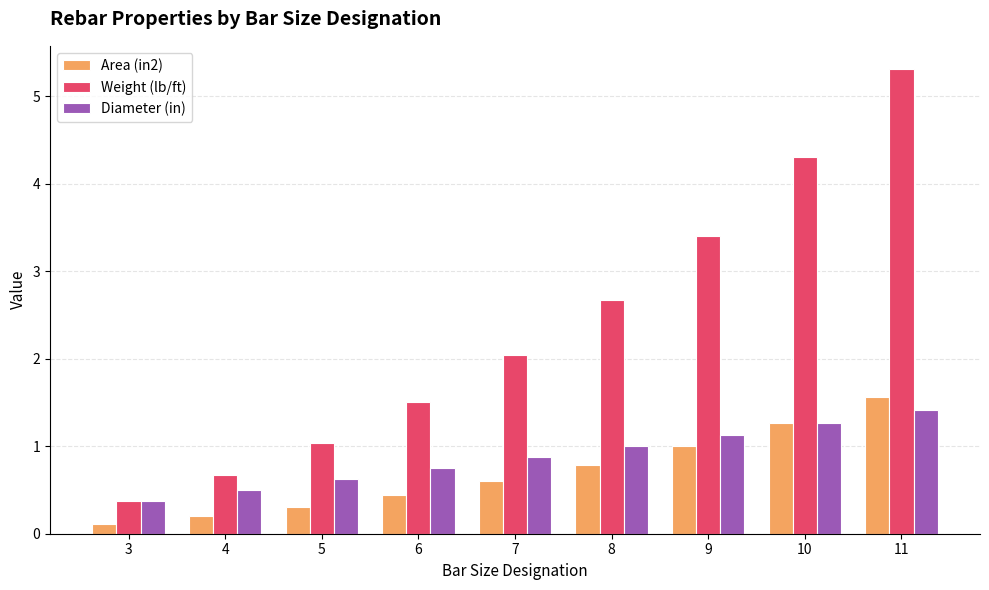

What is the average value of the Area (in2) series?

0.7